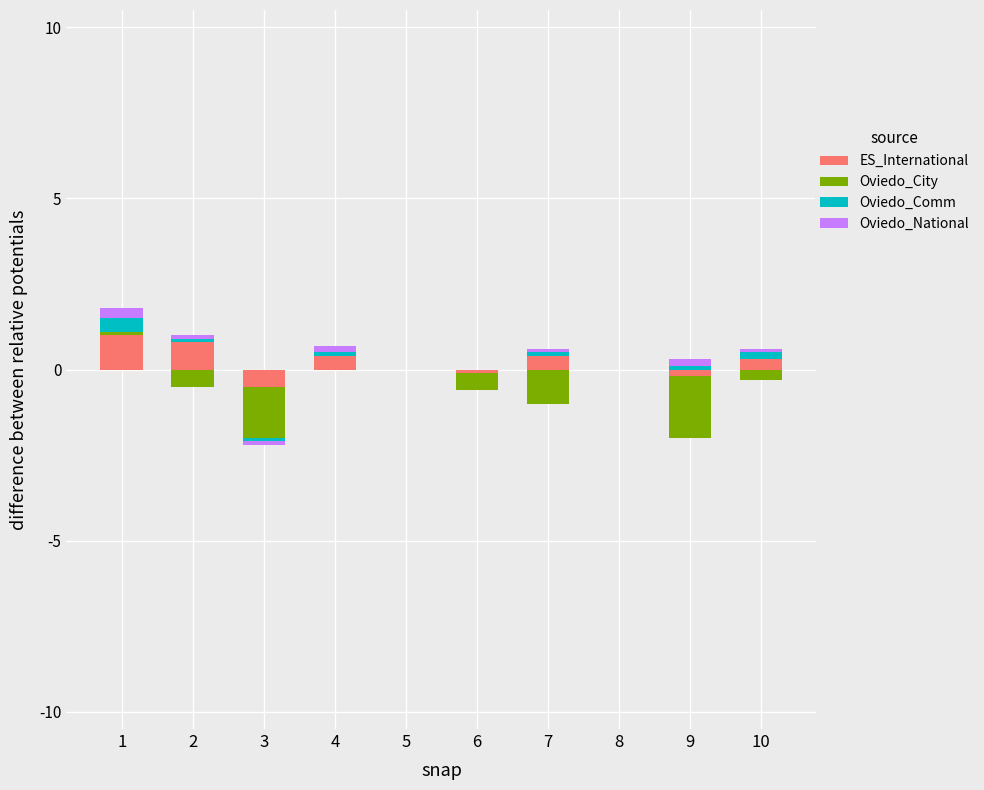

Is it true that ES_International equals 0.0 at 8?

True